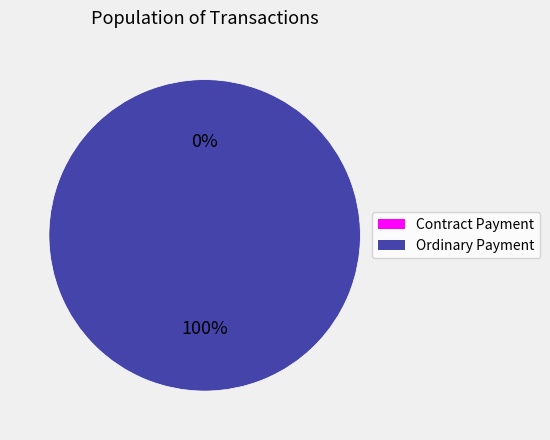

Do Contract Payment and Ordinary Payment together represent more than half of the pie?

Yes